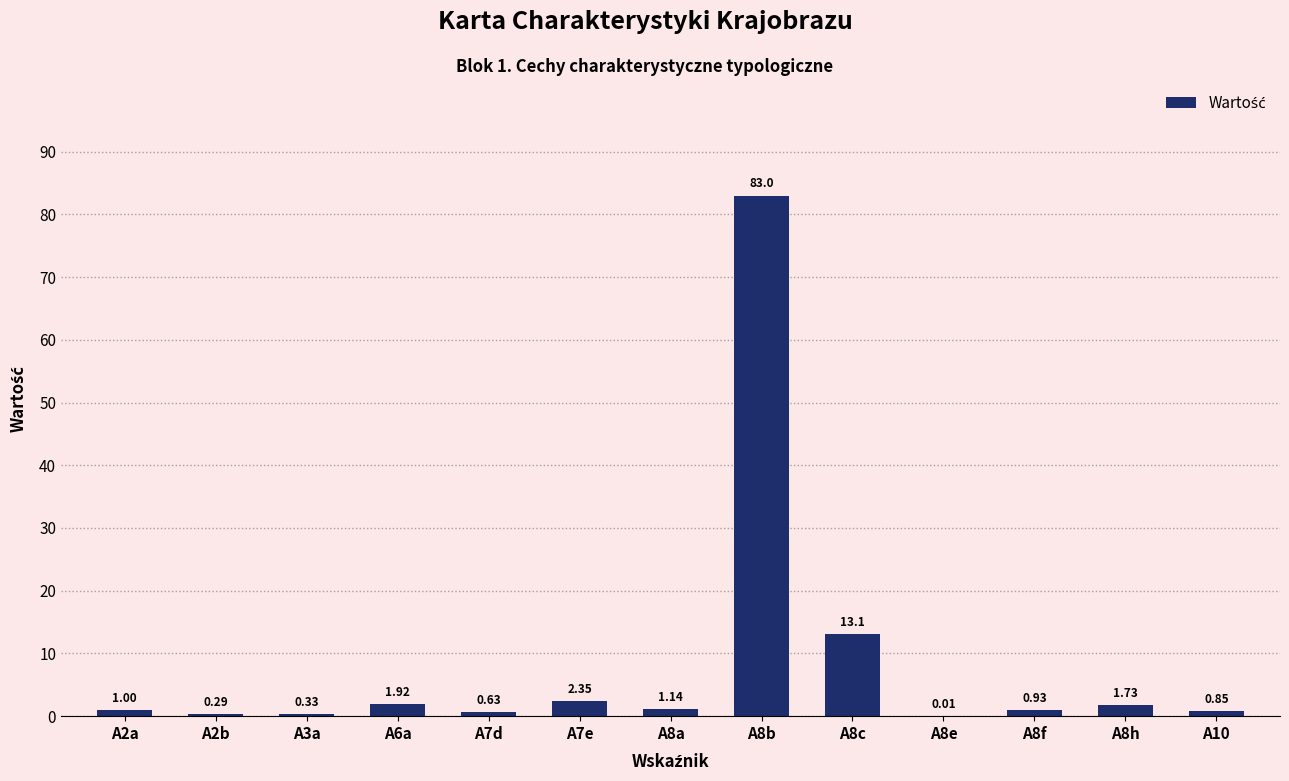

Are the bars horizontal?

No